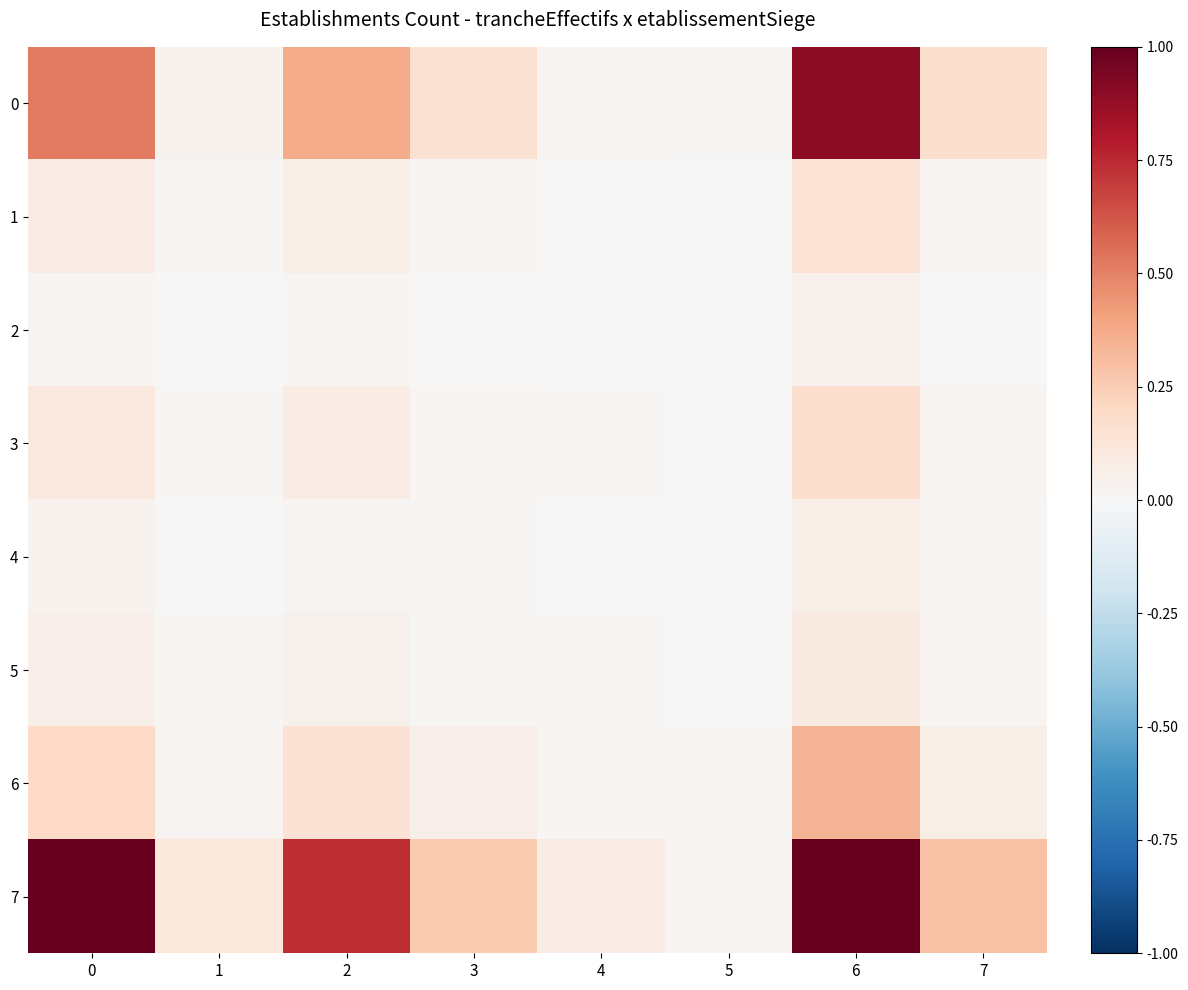

At which category is the sum across all series the highest?

6